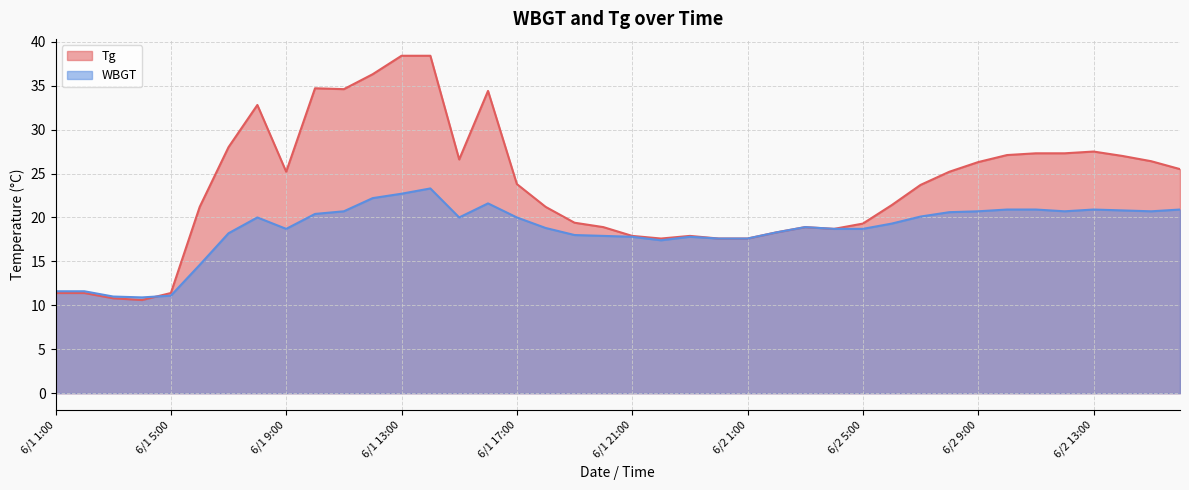

Reading right to left, list all the values displayed in this chart.

Tg: 6/2 16:00=25.5	6/2 15:00=26.4	6/2 14:00=27.0	6/2 13:00=27.5	6/2 12:00=27.3	6/2 11:00=27.3	6/2 10:00=27.1	6/2 9:00=26.3	6/2 8:00=25.2	6/2 7:00=23.7	6/2 6:00=21.4	6/2 5:00=19.3	6/2 4:00=18.7	6/2 3:00=18.9	6/2 2:00=18.3	6/2 1:00=17.6	6/1 24:00=17.6	6/1 23:00=17.9	6/1 22:00=17.6	6/1 21:00=17.9	6/1 20:00=18.9	6/1 19:00=19.4	6/1 18:00=21.2	6/1 17:00=23.8	6/1 16:00=34.4	6/1 15:00=26.6	6/1 14:00=38.4	6/1 13:00=38.4	6/1 12:00=36.3	6/1 11:00=34.6	6/1 10:00=34.7	6/1 9:00=25.2	6/1 8:00=32.8	6/1 7:00=28.0	6/1 6:00=21.2	6/1 5:00=11.4	6/1 4:00=10.6	6/1 3:00=10.8	6/1 2:00=11.4	6/1 1:00=11.4
WBGT: 6/2 16:00=20.9	6/2 15:00=20.7	6/2 14:00=20.8	6/2 13:00=20.9	6/2 12:00=20.7	6/2 11:00=20.9	6/2 10:00=20.9	6/2 9:00=20.7	6/2 8:00=20.6	6/2 7:00=20.1	6/2 6:00=19.3	6/2 5:00=18.7	6/2 4:00=18.7	6/2 3:00=18.9	6/2 2:00=18.3	6/2 1:00=17.6	6/1 24:00=17.6	6/1 23:00=17.8	6/1 22:00=17.4	6/1 21:00=17.8	6/1 20:00=17.9	6/1 19:00=18.0	6/1 18:00=18.8	6/1 17:00=20.0	6/1 16:00=21.6	6/1 15:00=20.0	6/1 14:00=23.3	6/1 13:00=22.7	6/1 12:00=22.2	6/1 11:00=20.7	6/1 10:00=20.4	6/1 9:00=18.7	6/1 8:00=20.0	6/1 7:00=18.2	6/1 6:00=14.6	6/1 5:00=11.1	6/1 4:00=10.9	6/1 3:00=11.0	6/1 2:00=11.6	6/1 1:00=11.6